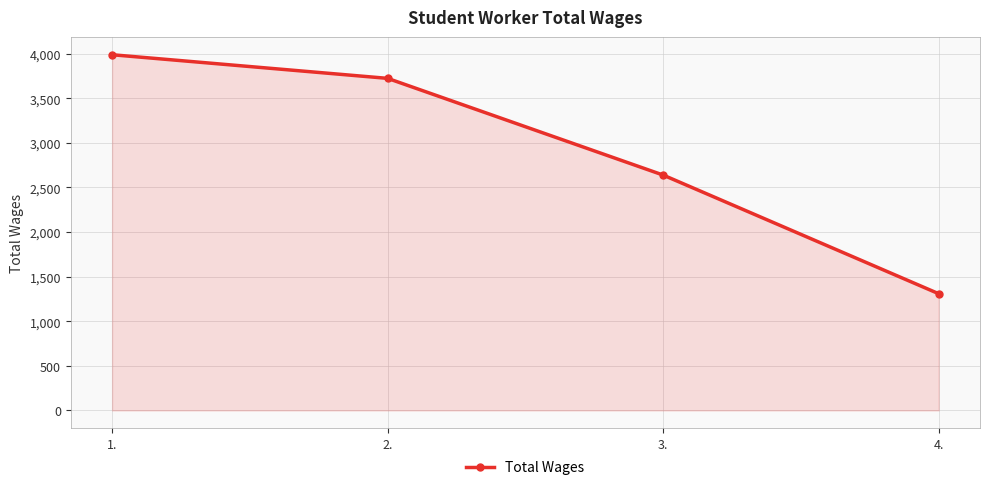

What is the label of the 4th point from the left?

4.